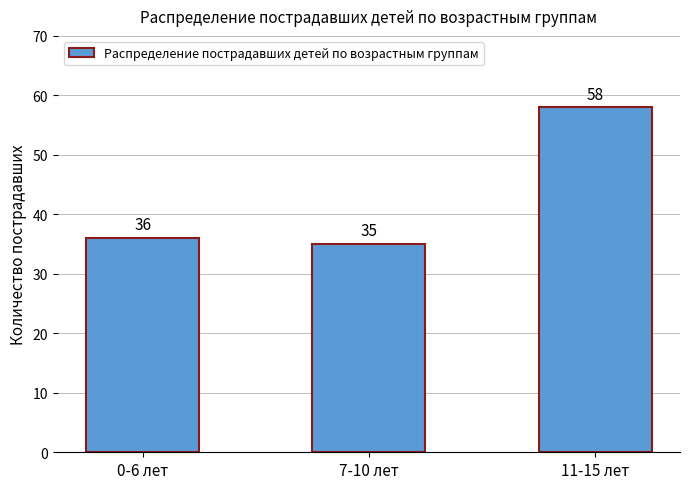

Reading right to left, transcribe all the data shown in this chart.

11-15 лет=58	7-10 лет=35	0-6 лет=36